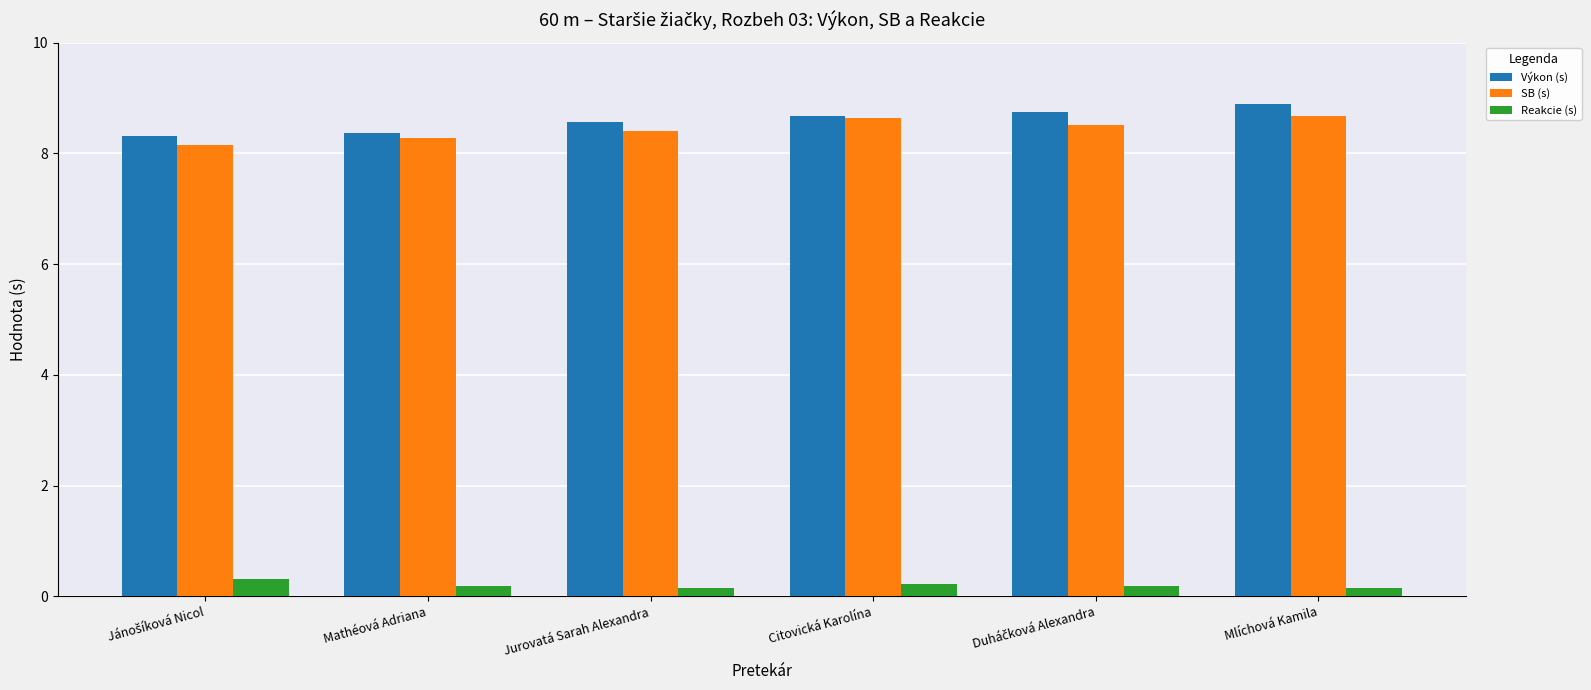

List the series in order of their peak value, lowest first.

Reakcie (s), SB (s), Výkon (s)